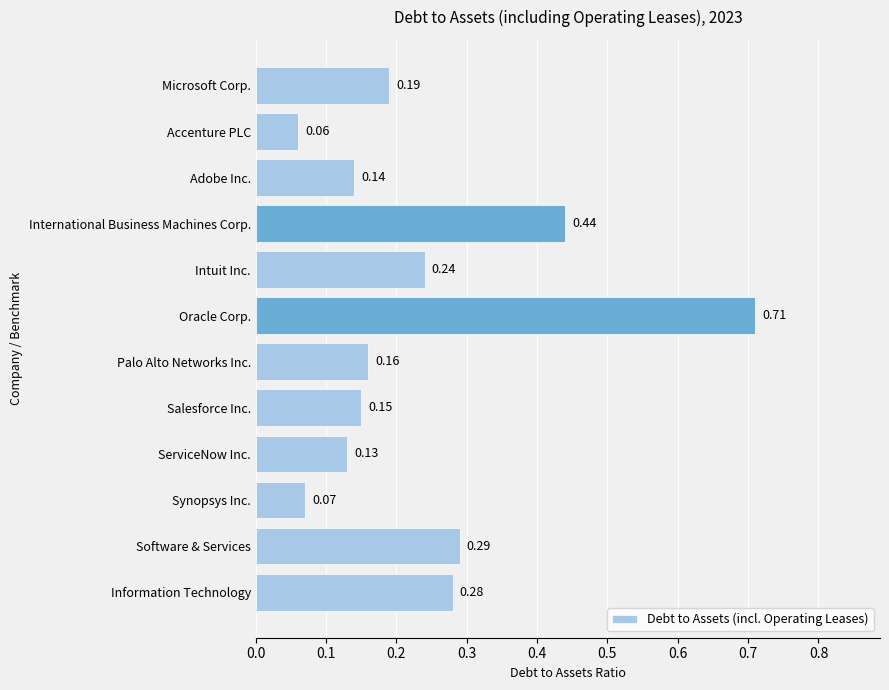

Between Software & Services and Accenture PLC, which is larger?

Software & Services